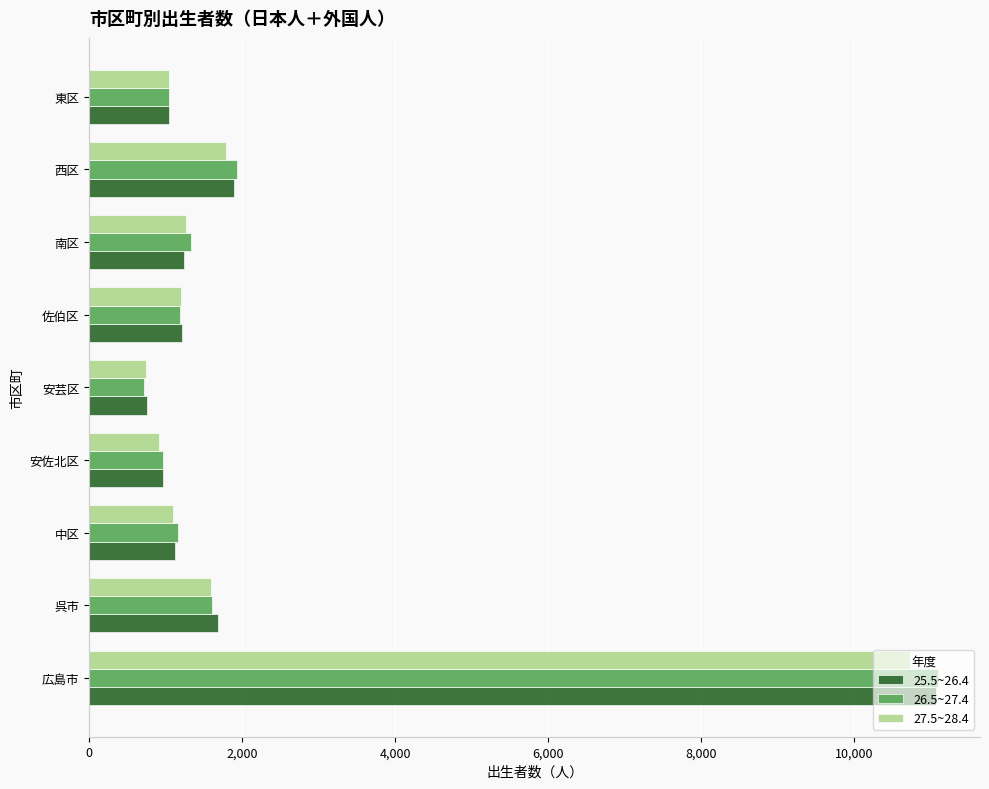

At which label is 26.5~27.4 closest to 5902?

西区